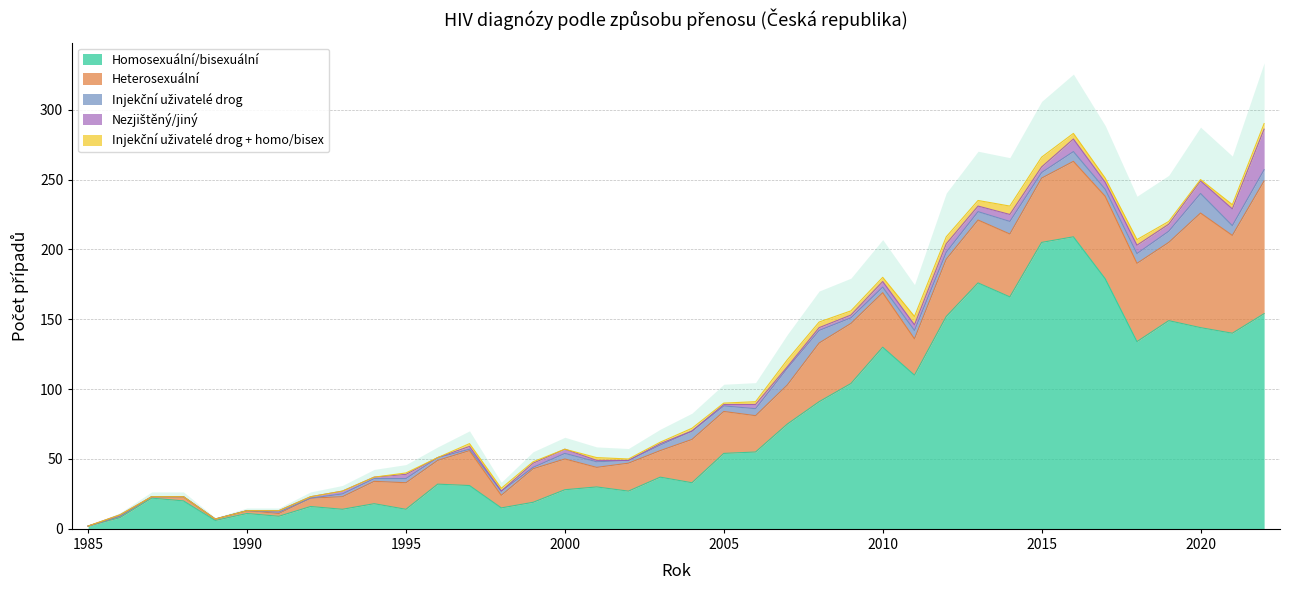

Between 2011 and 2012, which series saw the biggest shift?

Homosexuální/bisexuální